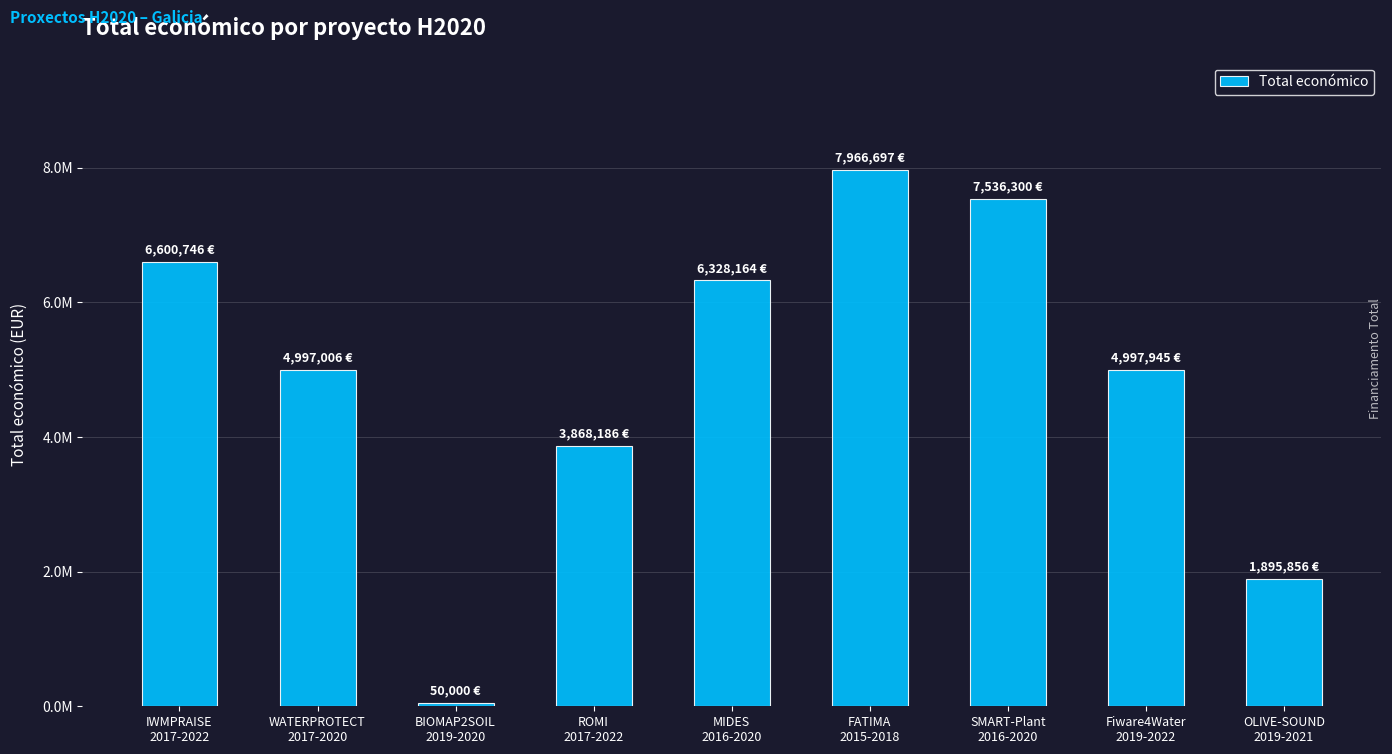

What is the label of the 2nd bar from the right?

Fiware4Water
2019-2022